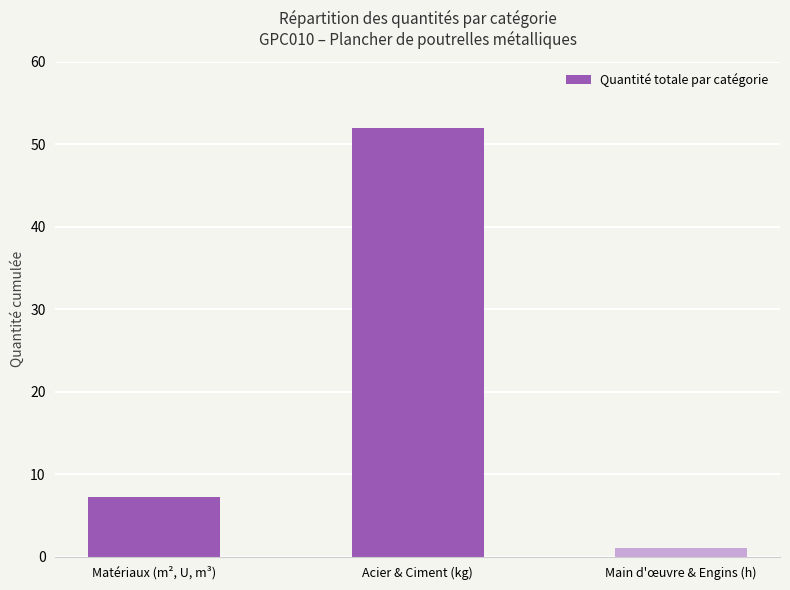

The chart shows a value of 10.7 at Acier & Ciment (kg). True or false?

False